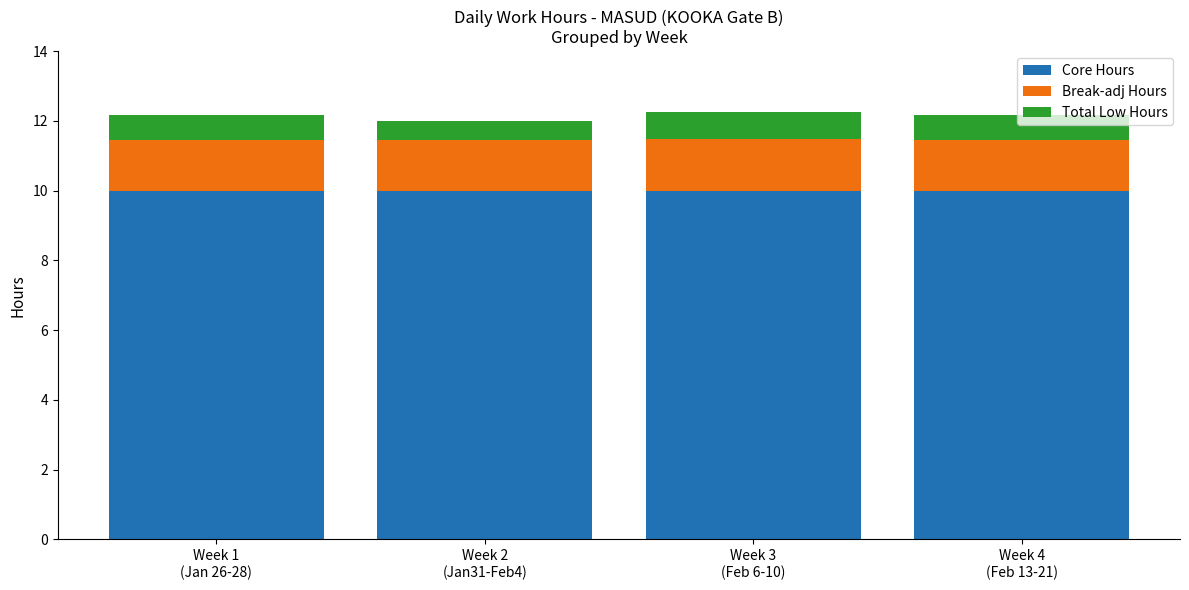

What is the sum of all Core Hours values?

40.0